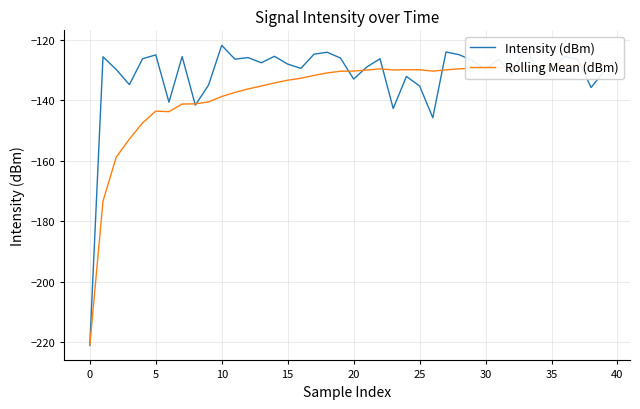

What is the approximate value of Intensity (dBm) at 0?

-221.0